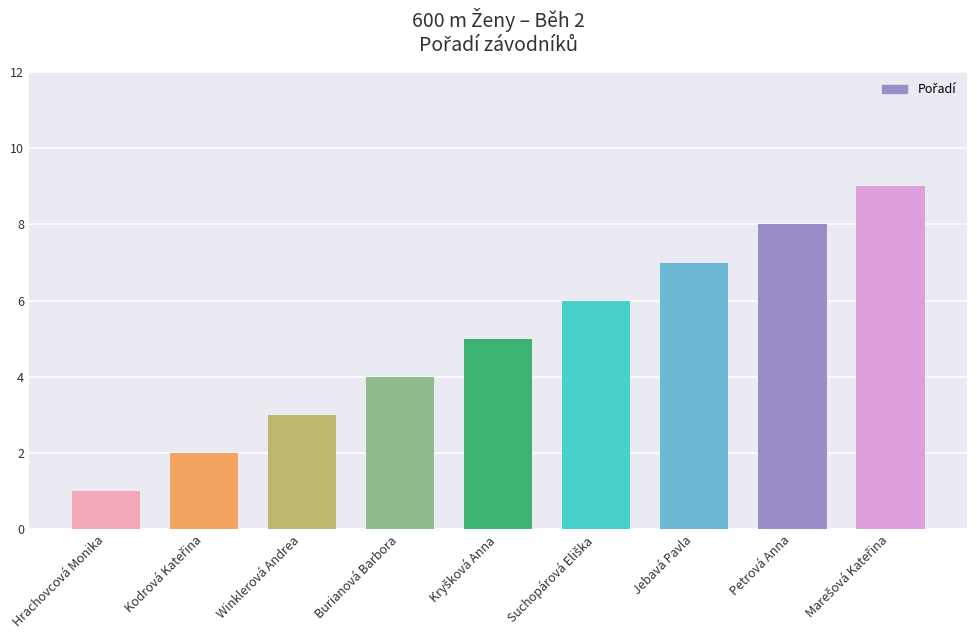

At which category does the chart reach its minimum across all series?

Hrachovcová Monika